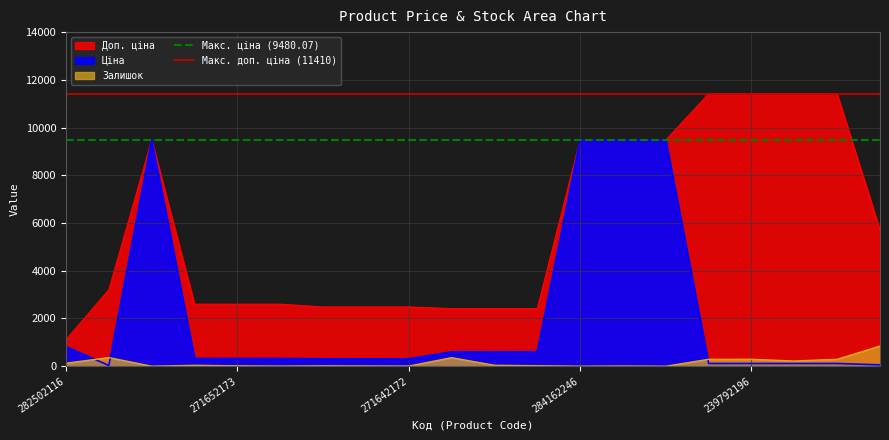

Which has a higher value, 271652173 or 282502116?

271652173